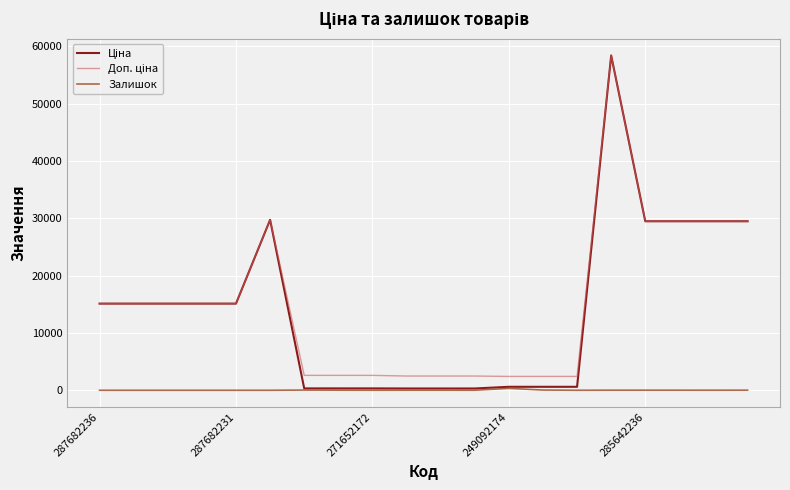

At which label is Доп. ціна closest to 30420?

5